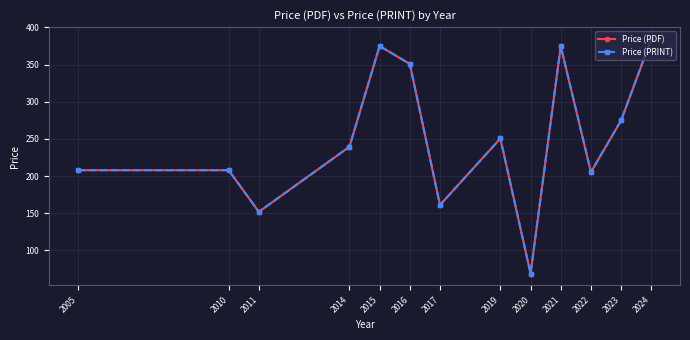

Does the chart have visible grid lines?

Yes